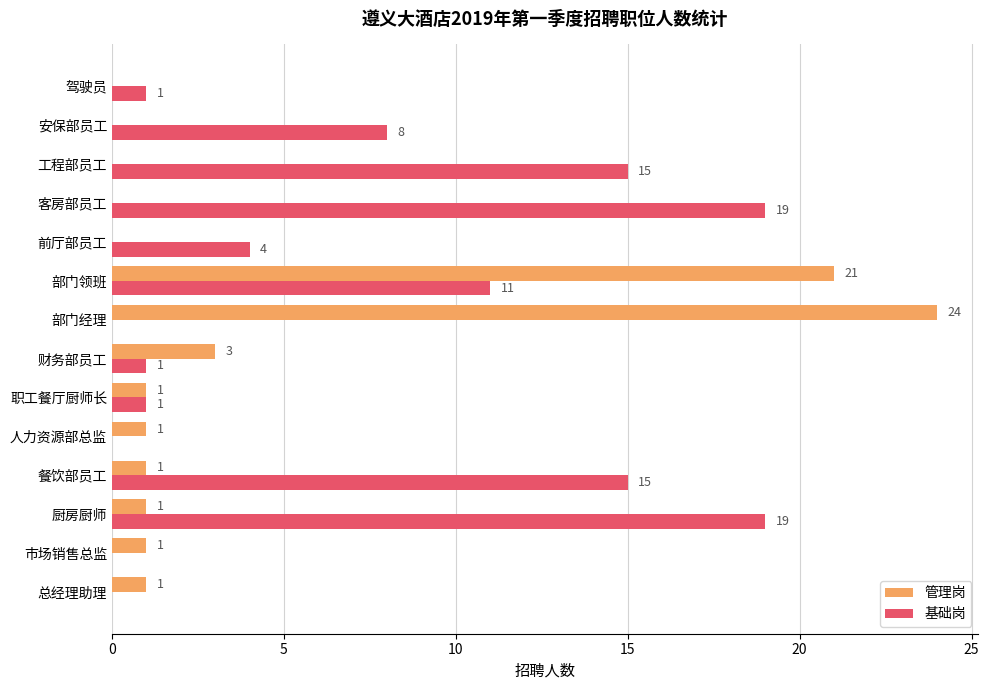

What is the highest value of the 基础岗 series?

19